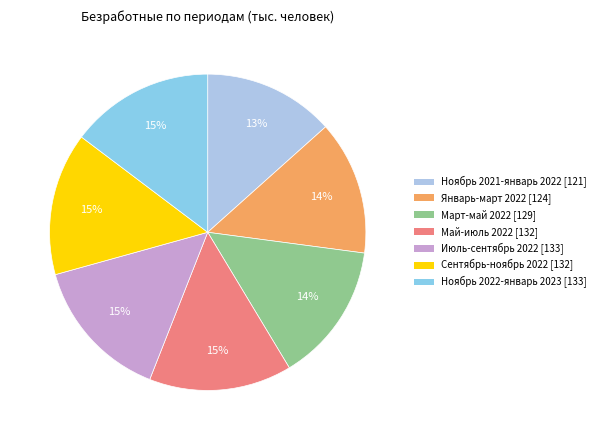

To the nearest percent, what is the average slice percentage?

14%